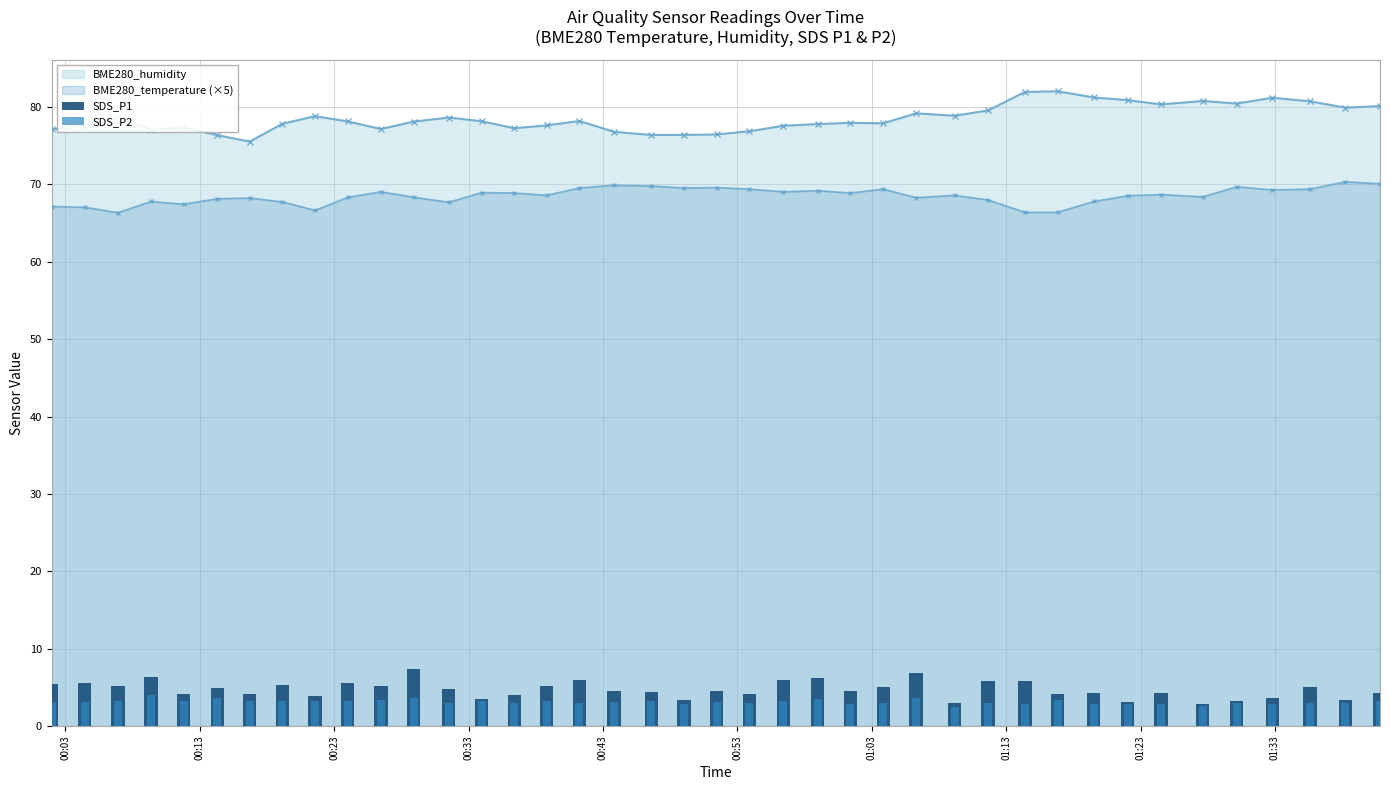

True or false: BME280_humidity and BME280_temperature (×5) cross at least once.

False